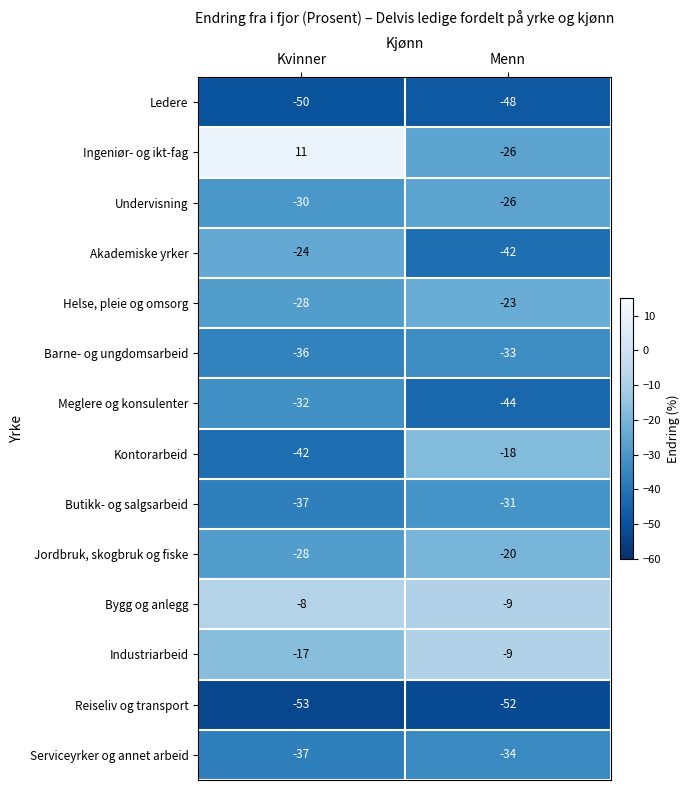

How many series are shown in this chart?

14